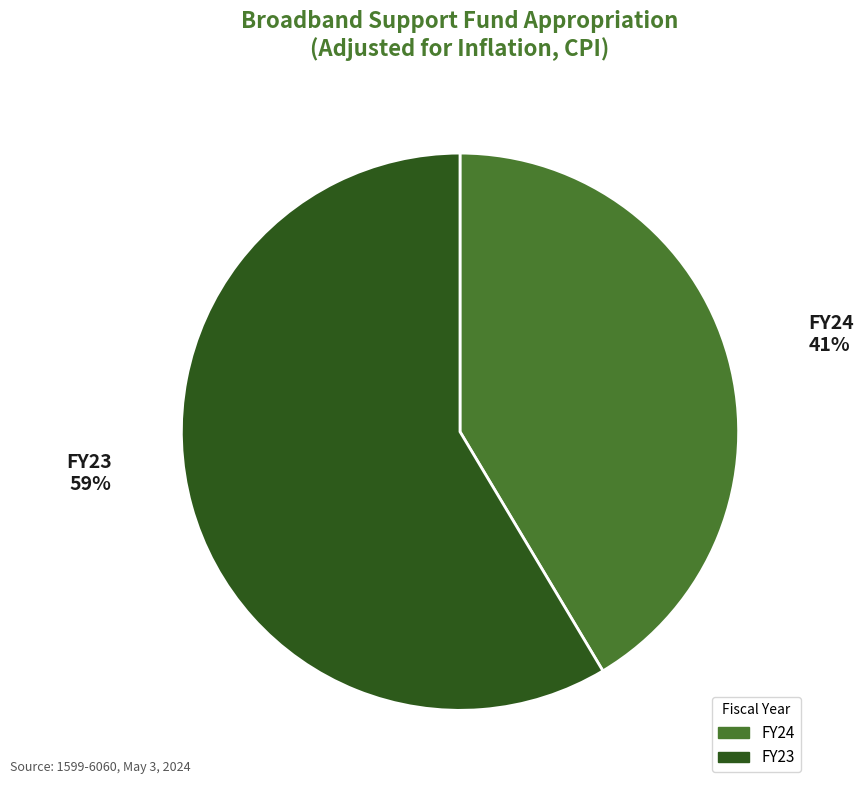

How many slices are in this pie chart?

2